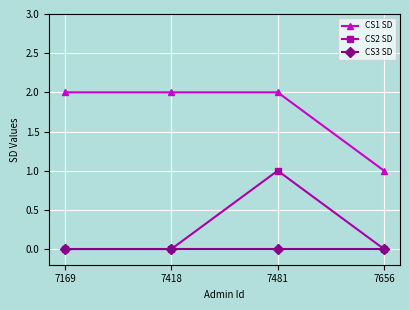

True or false: CS3 SD and CS1 SD cross at least once.

False